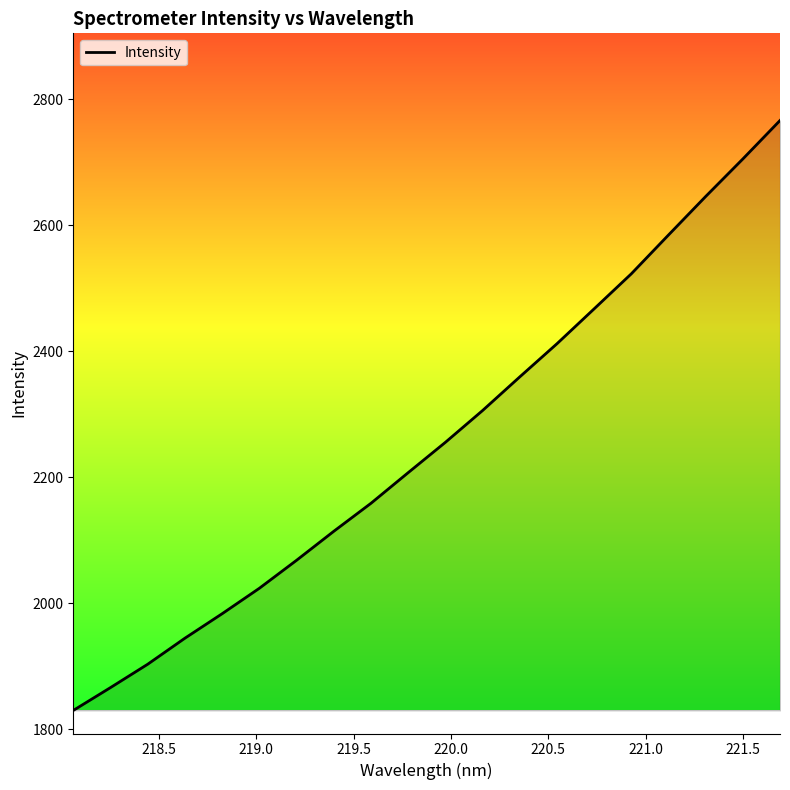

What is the greatest value displayed?

2766.2